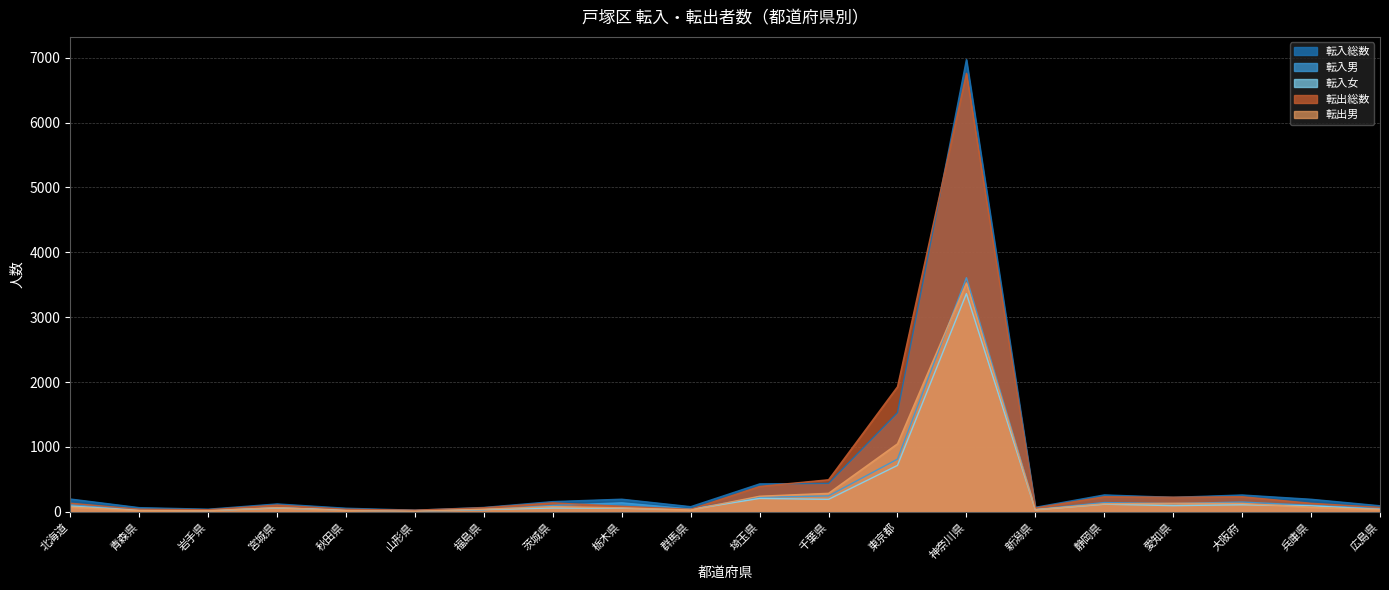

At which label is 転出男 closest to 1768?

東京都